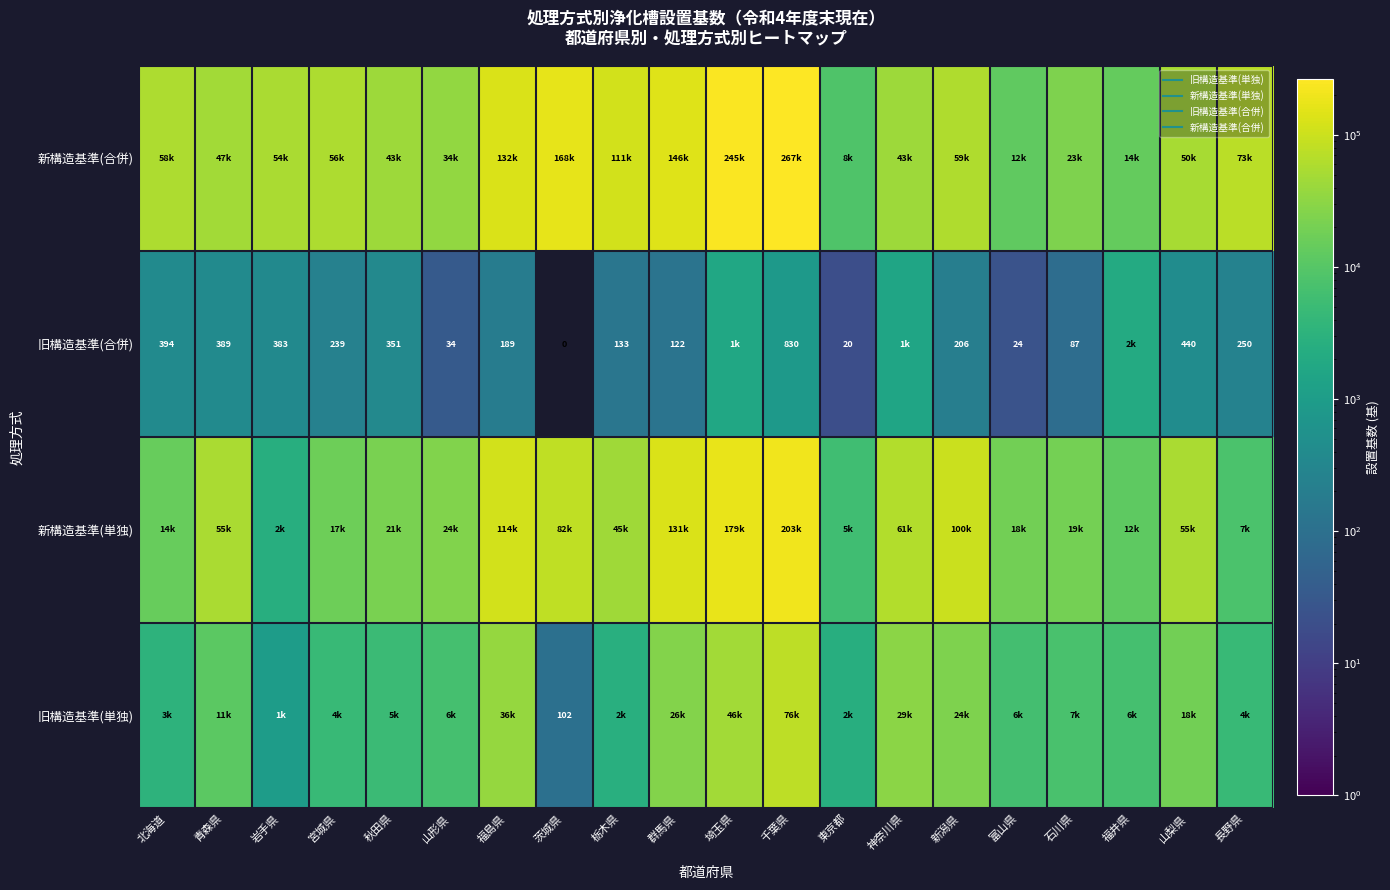

Between 富山県 and 長野県, which is larger?

富山県